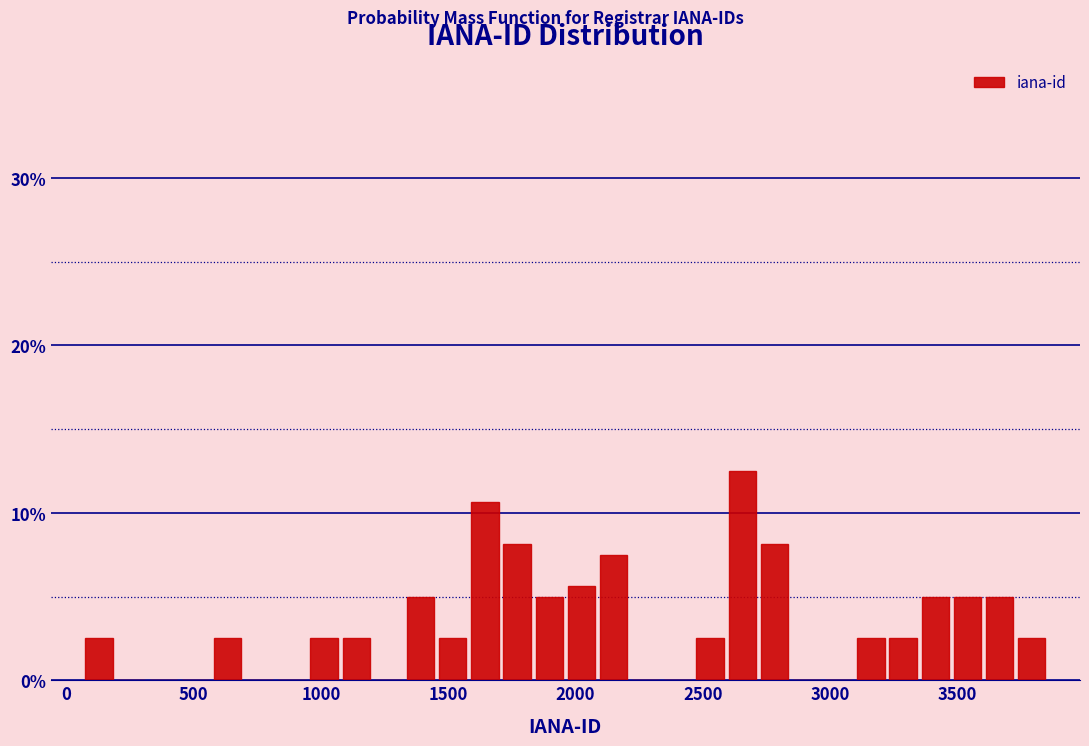

Around what value on the x-axis is the tallest bar? Give the approximate position of its centre, as read against the axis.

2650